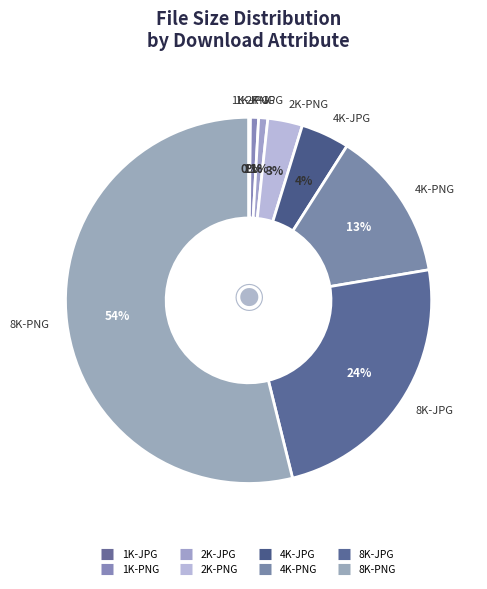

Which slice represents more than half of the pie?

8K-PNG